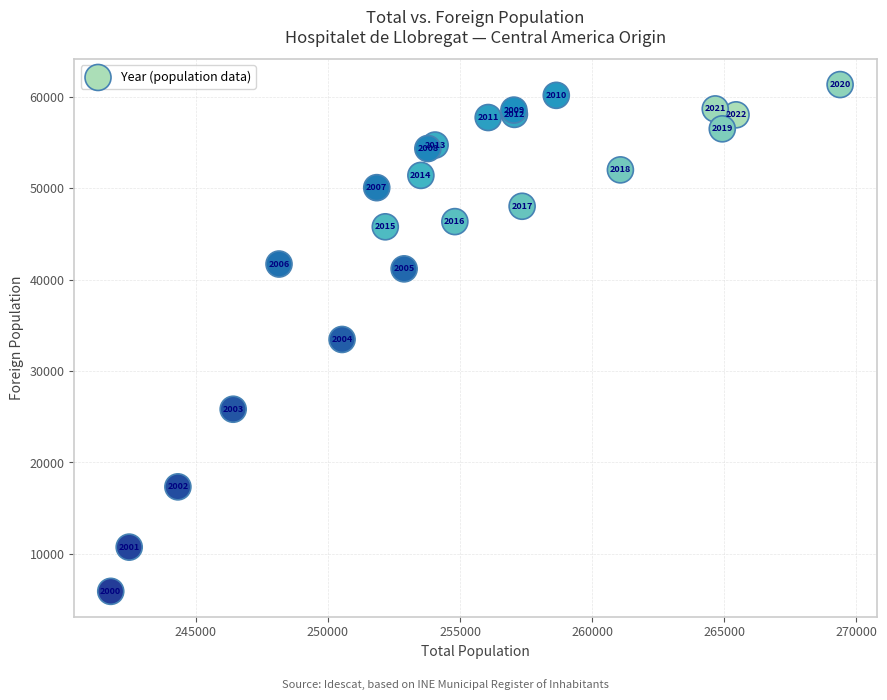

What Y value in the scatter plot is closest to 33623?

33458